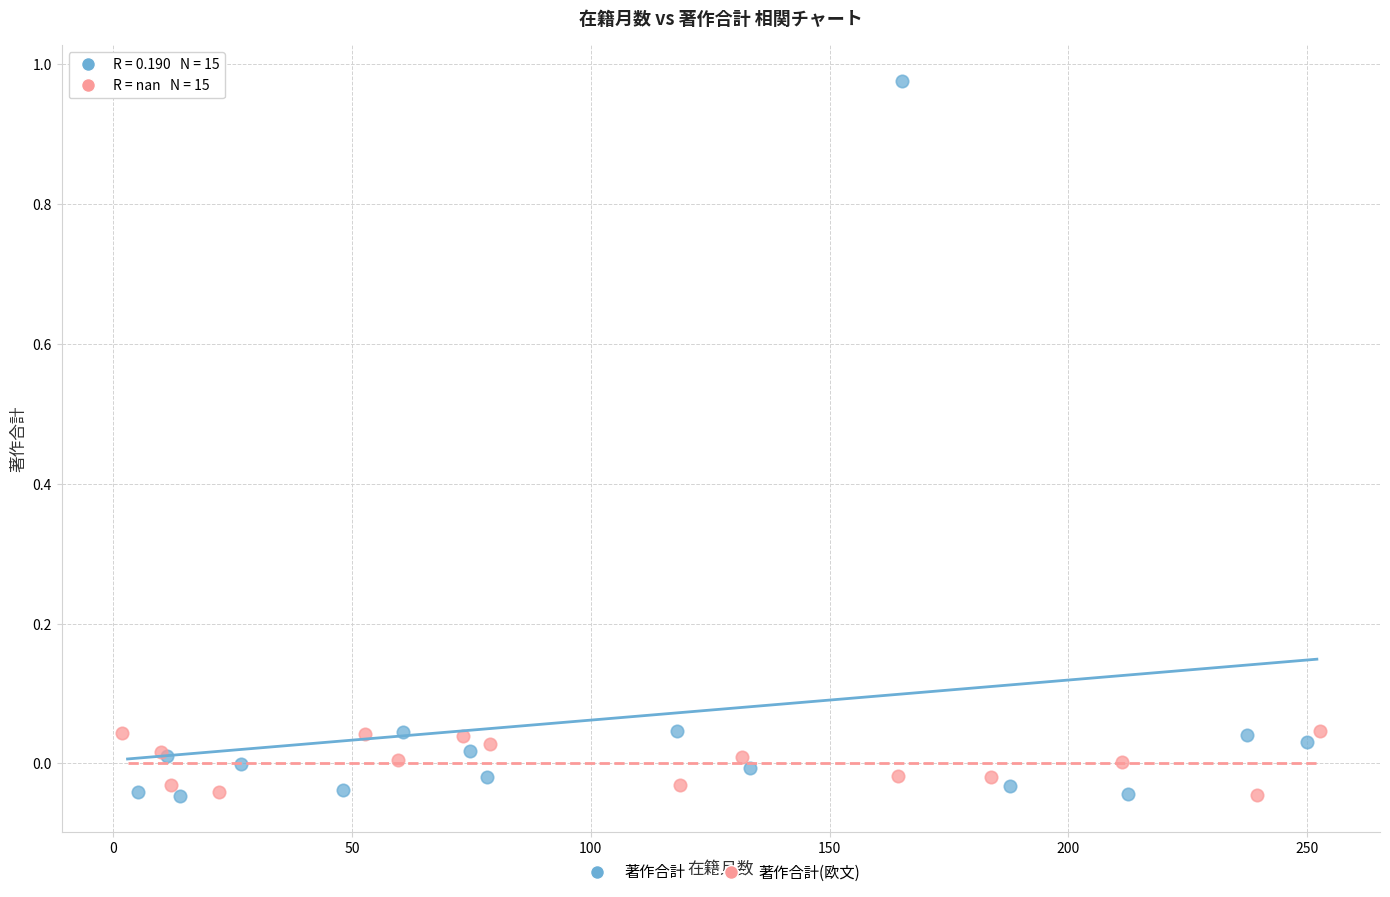

Which series reaches the maximum Y coordinate?

著作合計